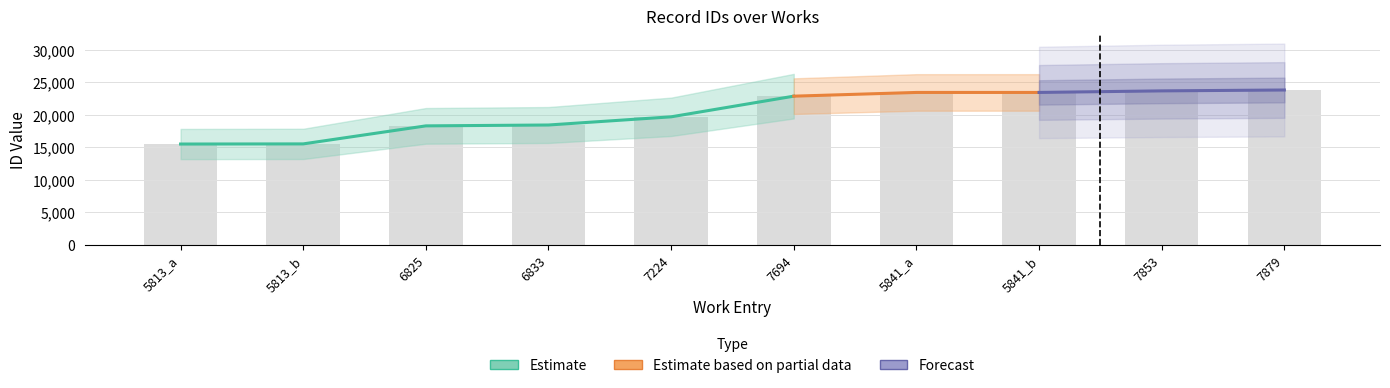

How many bars are there in total?

10